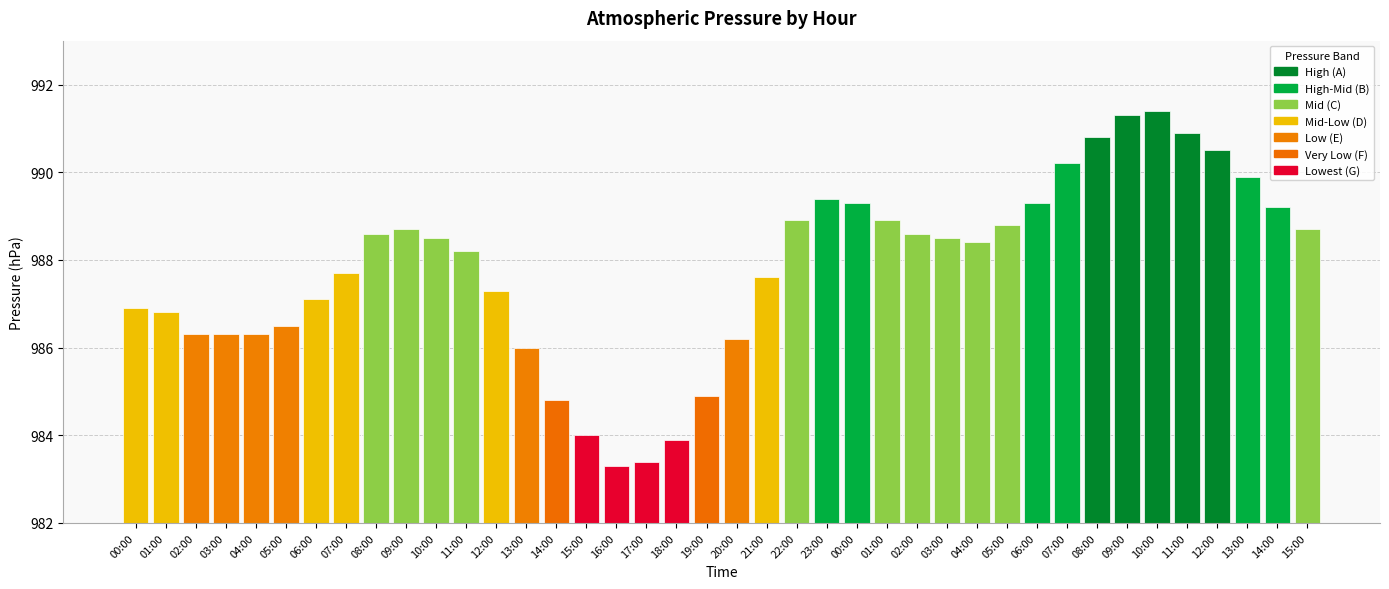

How many data points are less than 988?

18